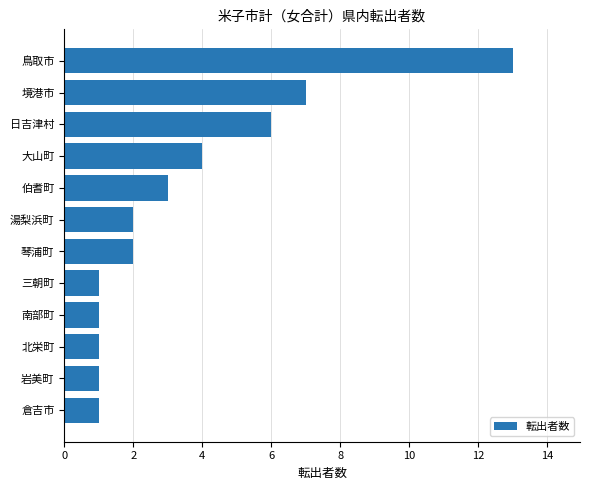

Approximately how many times larger is the value at 岩美町 compared to 南部町?

1.0